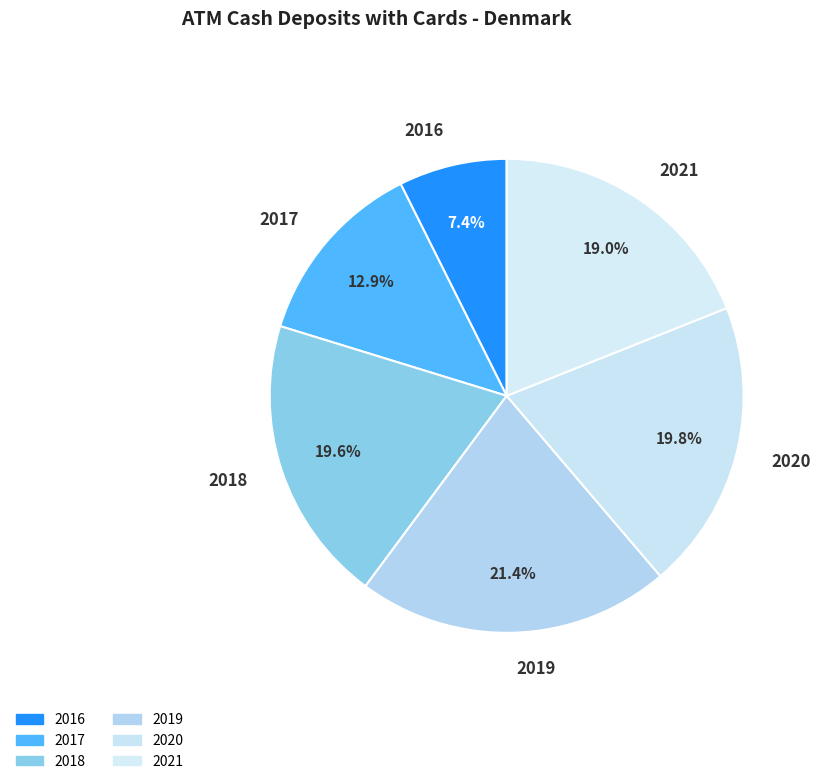

What percentage is NOT represented by 2016?

92.6%